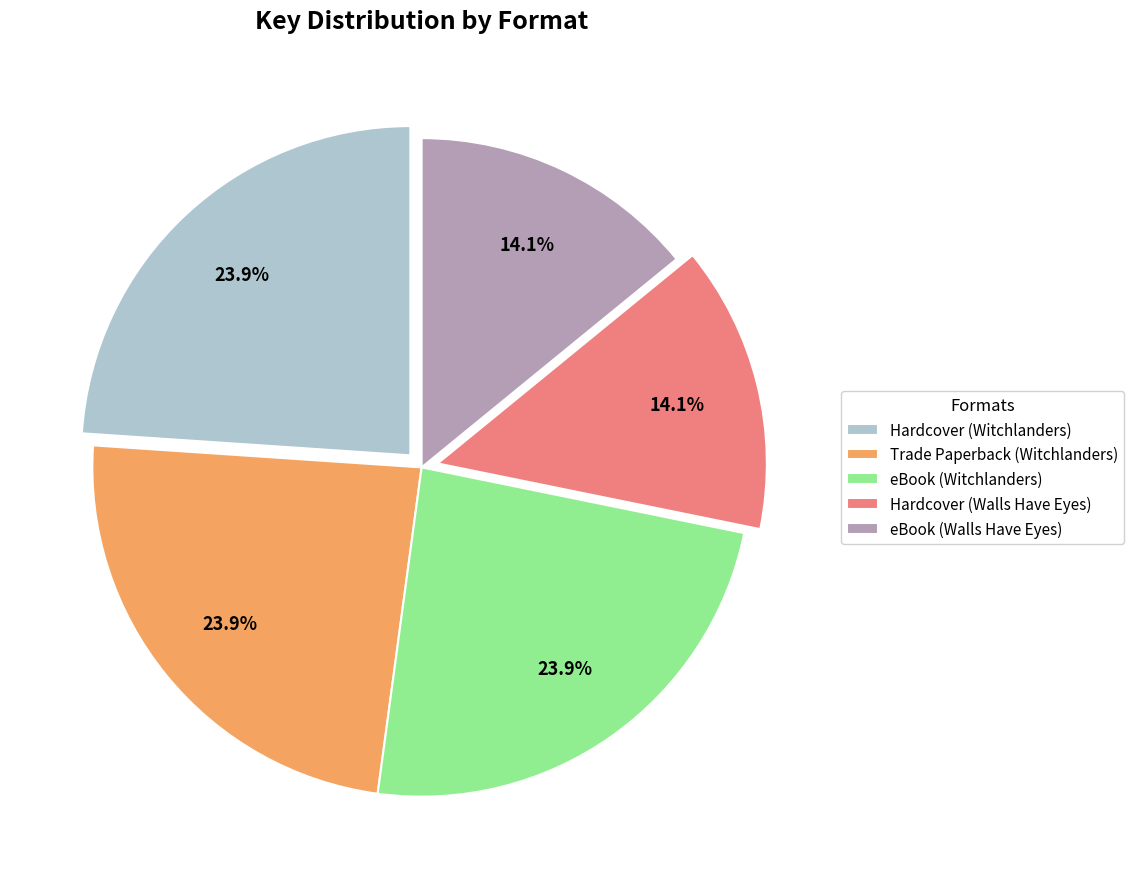

What is the ratio of the value at Hardcover (Walls Have Eyes) to the value at eBook (Walls Have Eyes)?

1.0